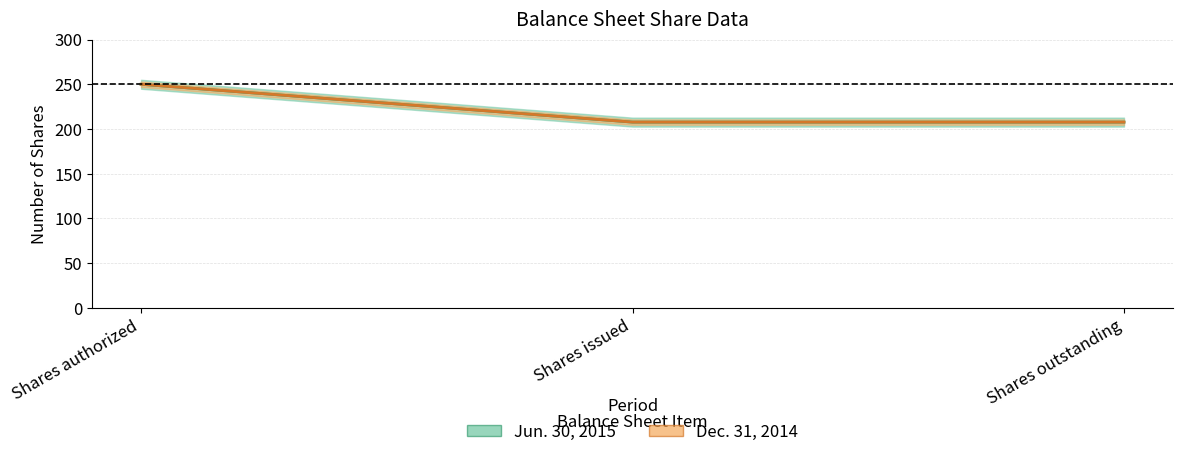

At how many categories does at least one series exceed 226?

1